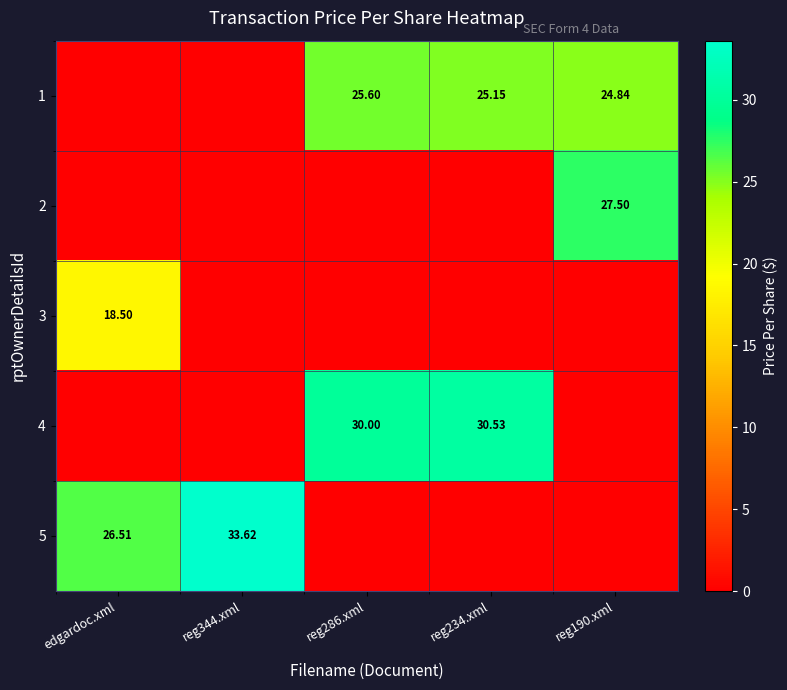

Which series has the largest total across all categories?

1